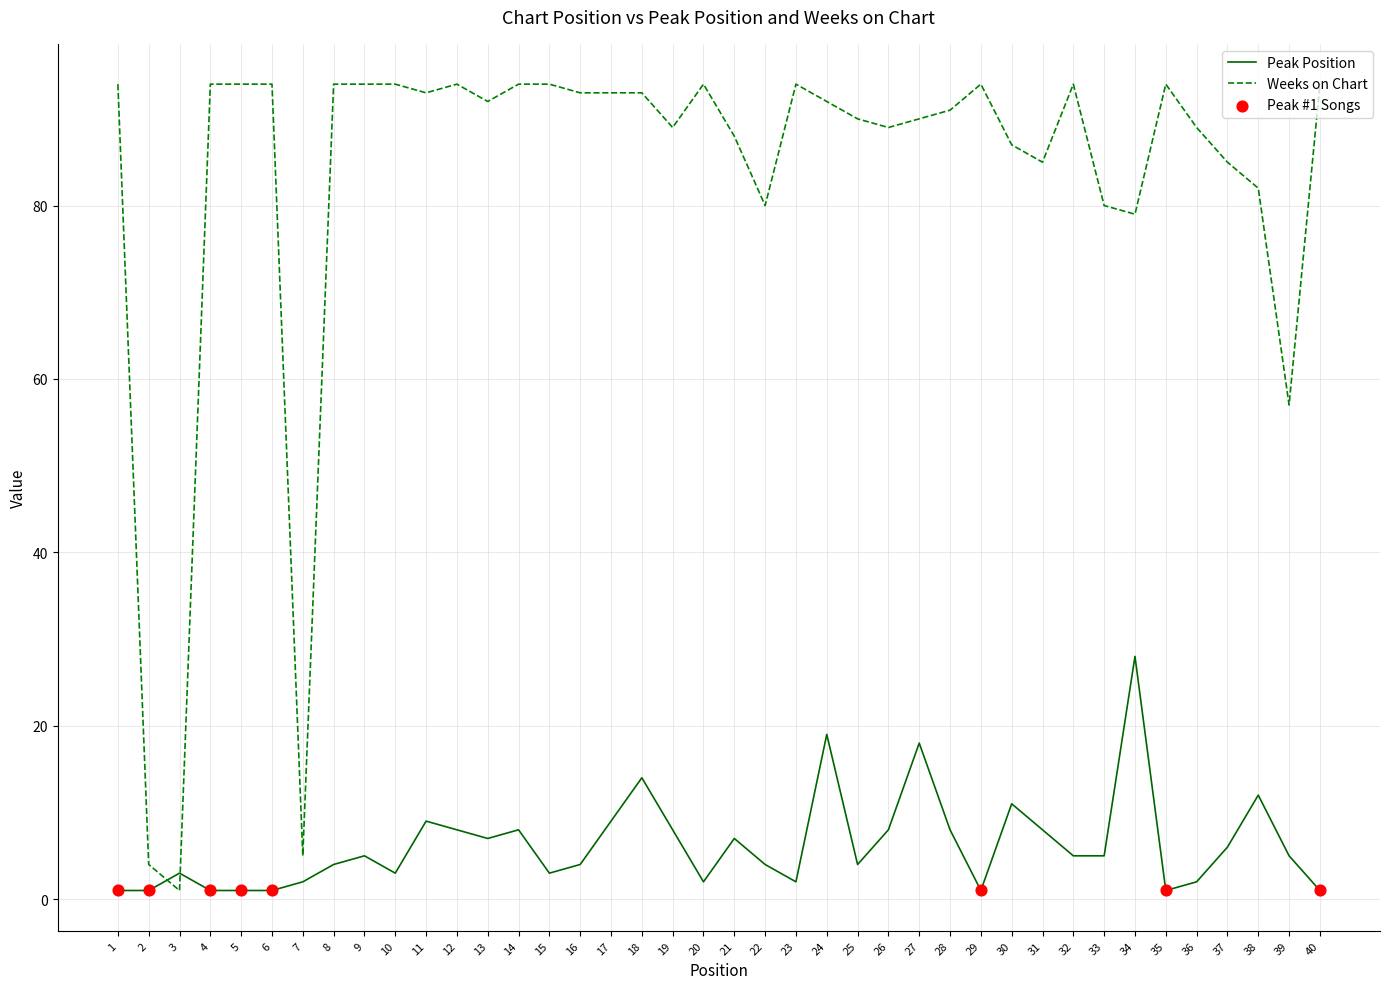

Which series has the largest total across all categories?

Weeks on Chart